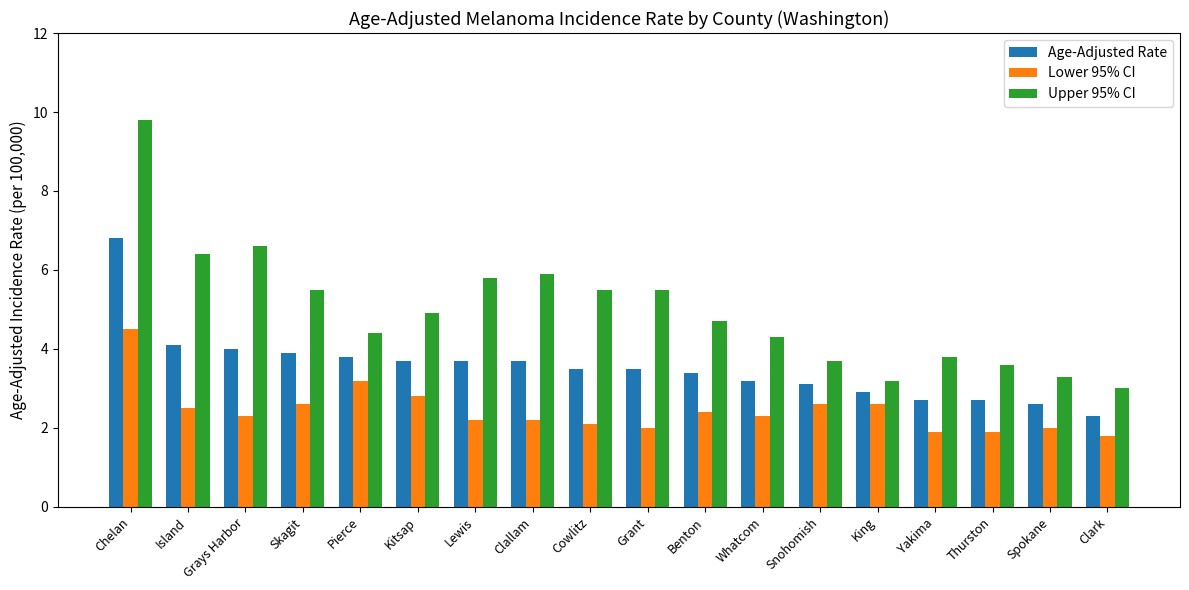

Are the bars grouped side by side (vs. stacked)?

Yes